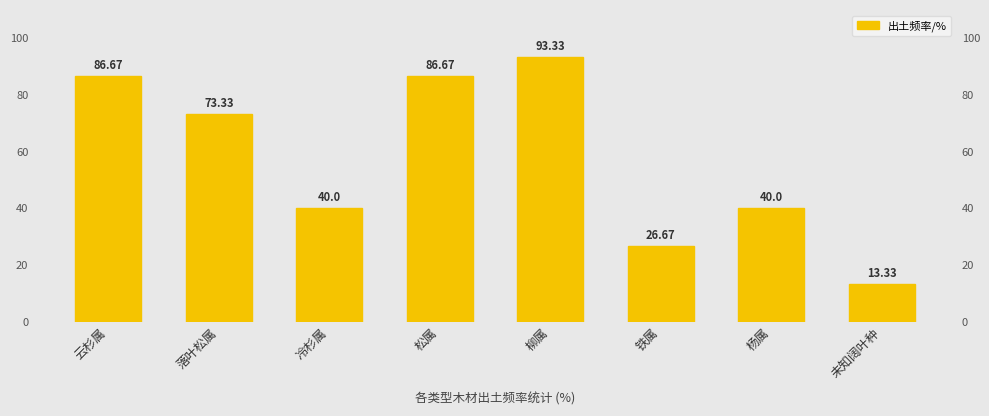

What is the difference between the second highest and minimum values?

73.3